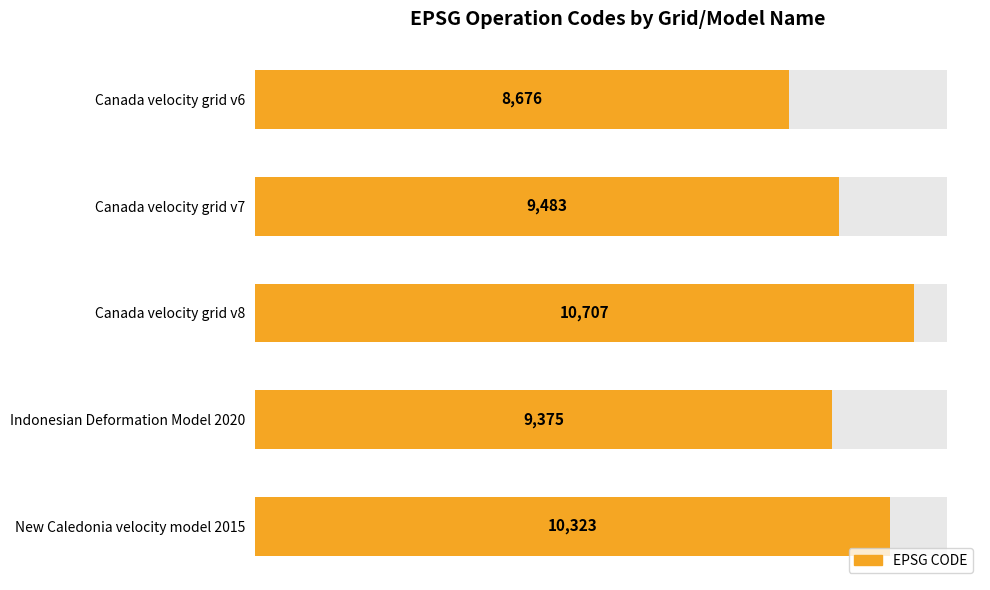

Reading right to left, transcribe all the data shown in this chart.

10323	9375	10707	9483	8676